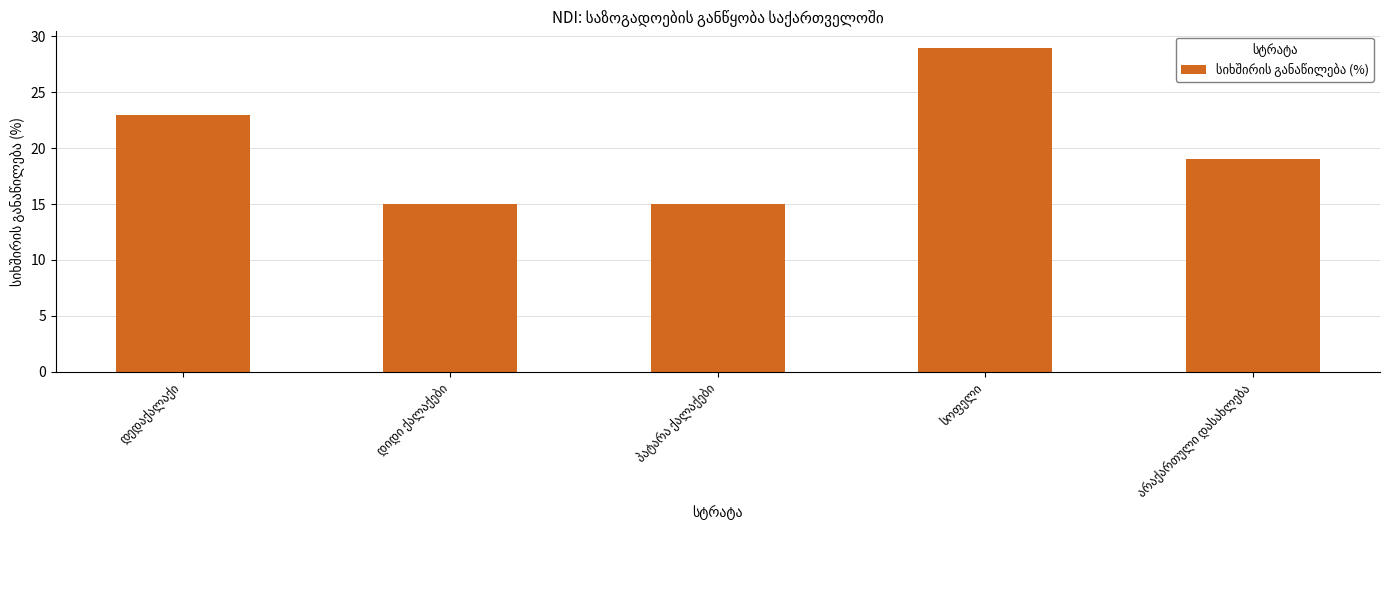

What is the value of the 1st bar from the left?

23